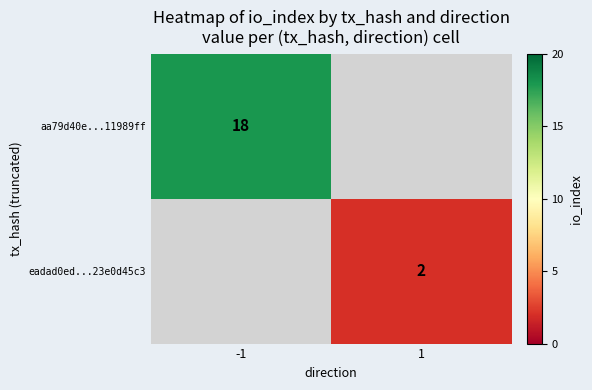

The value of aa79d40e...11989ff at -1 is 18. True or false?

True